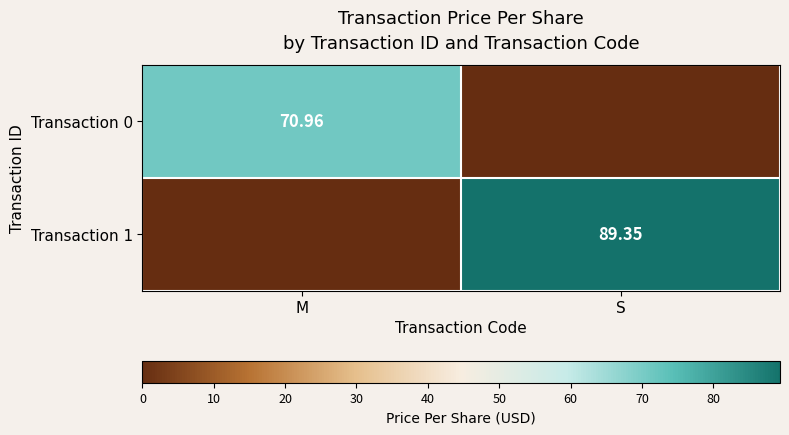

What is the difference between the Transaction 1 values at S and M?

89.3